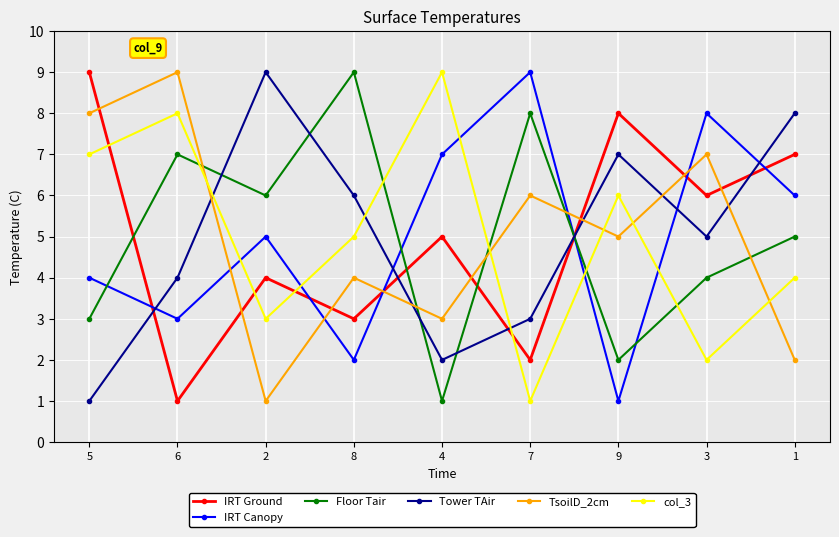

At 5, list the series in order from smallest to largest.

Tower TAir, Floor Tair, IRT Canopy, col_3, TsoilD_2cm, IRT Ground